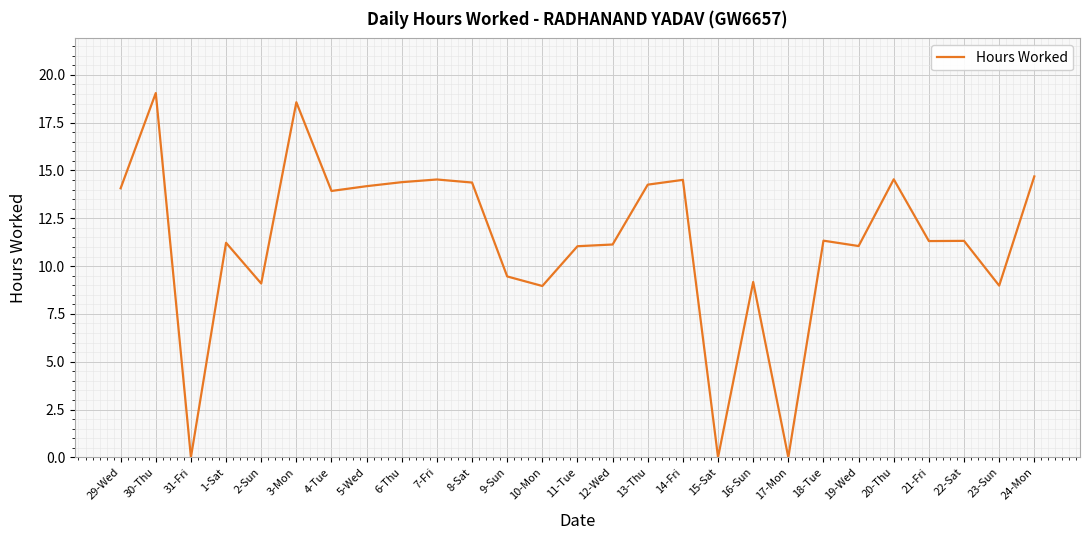

What position from the left is 7-Fri?

10